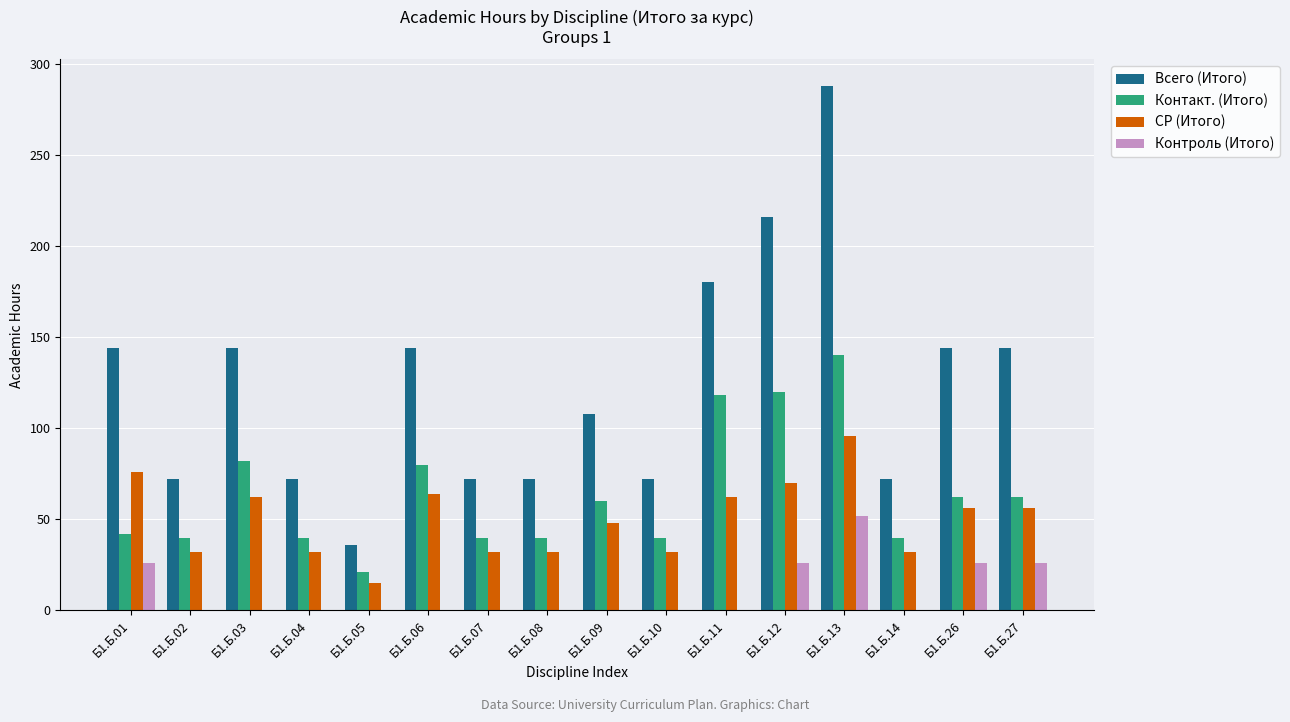

At which category is the sum across all series the highest?

Б1.Б.13